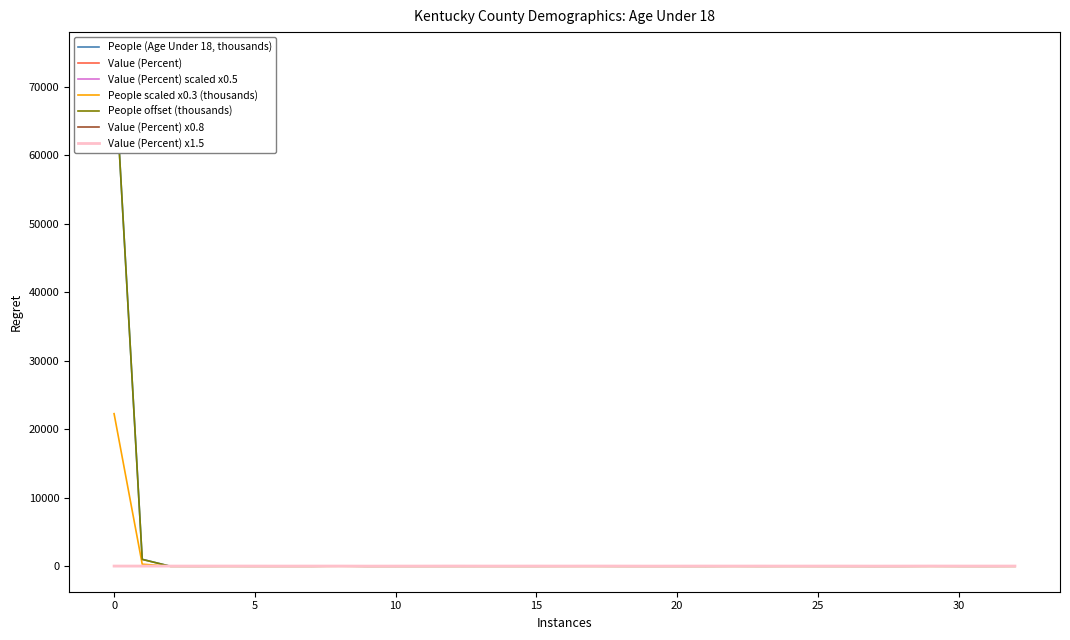

What is the value of the Value (Percent) point at the 18th from the left?

25.2